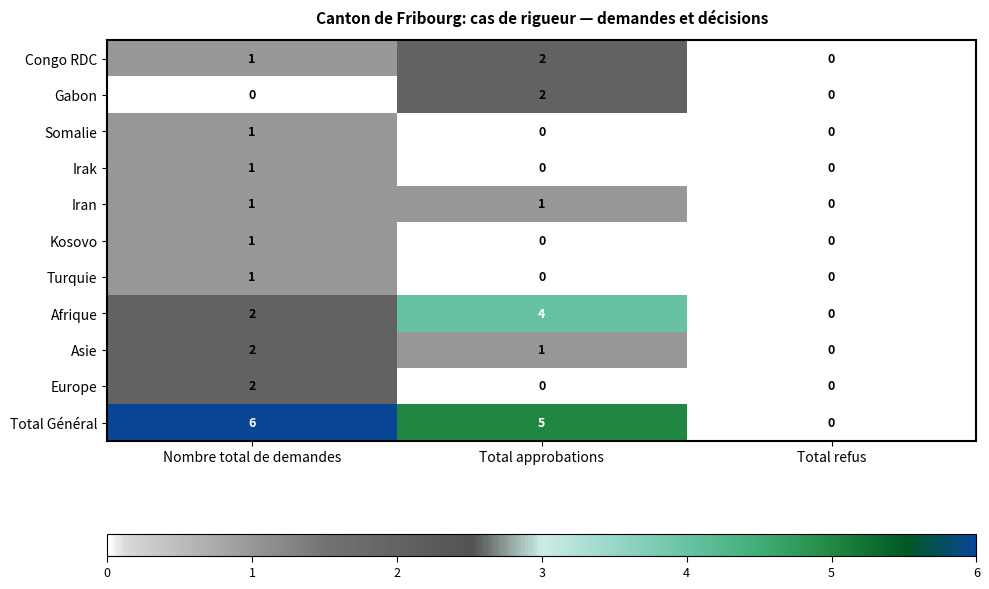

At which category is the sum across all series the highest?

Nombre total de demandes